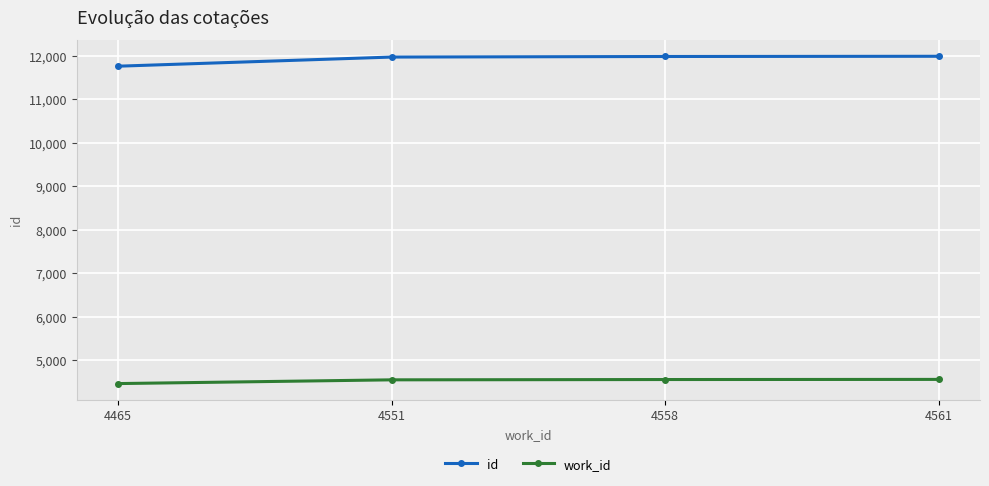

What value does the work_id series have at 4551, to the nearest 5?

4550